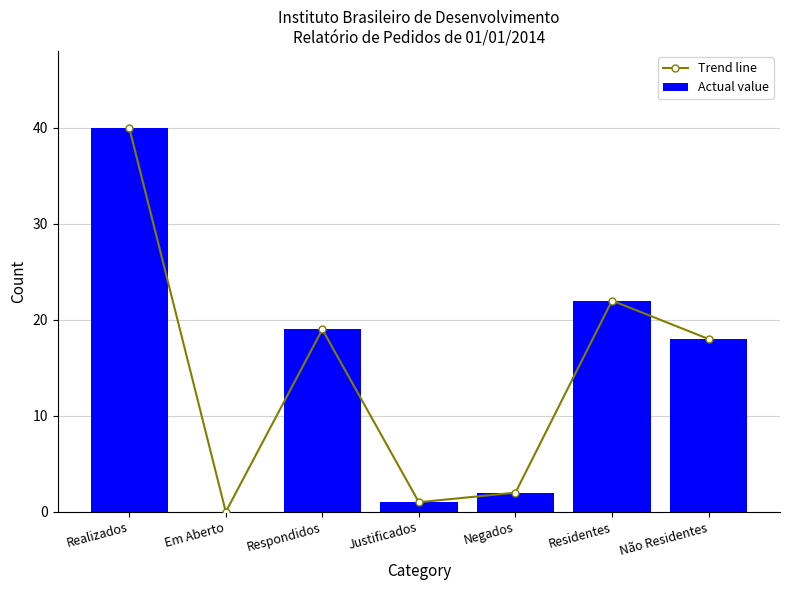

What is the difference between the Actual value values at Negados and Residentes?

20